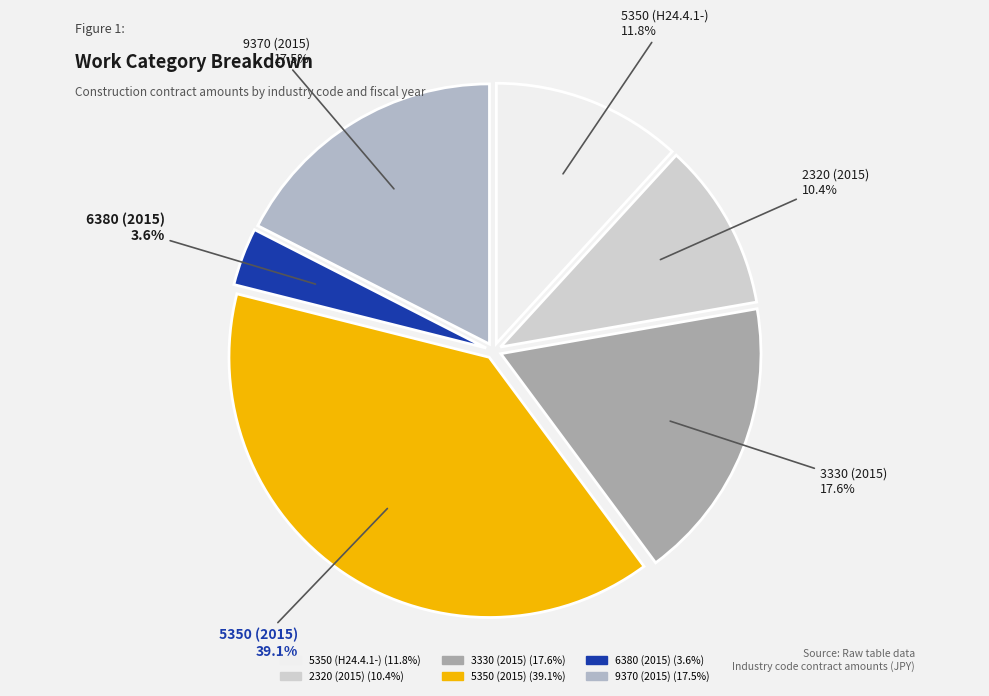

Is there any slice that represents more than half of the pie?

No